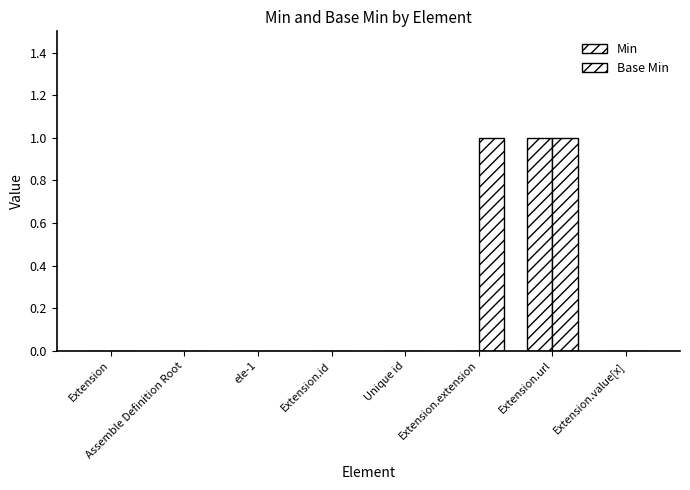

At which category does the chart reach its peak across all series?

Extension.url